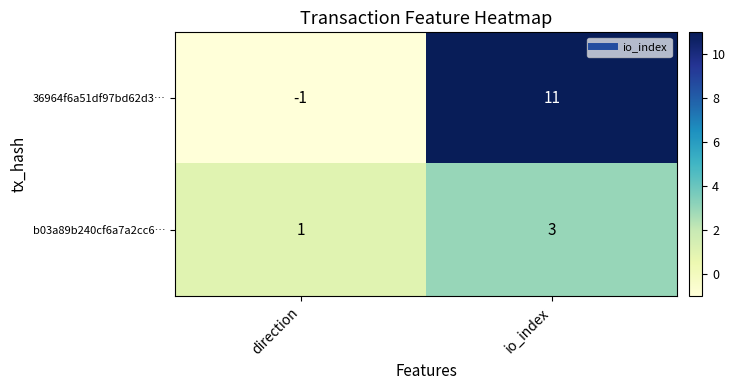

How many categories are shown in the chart?

2